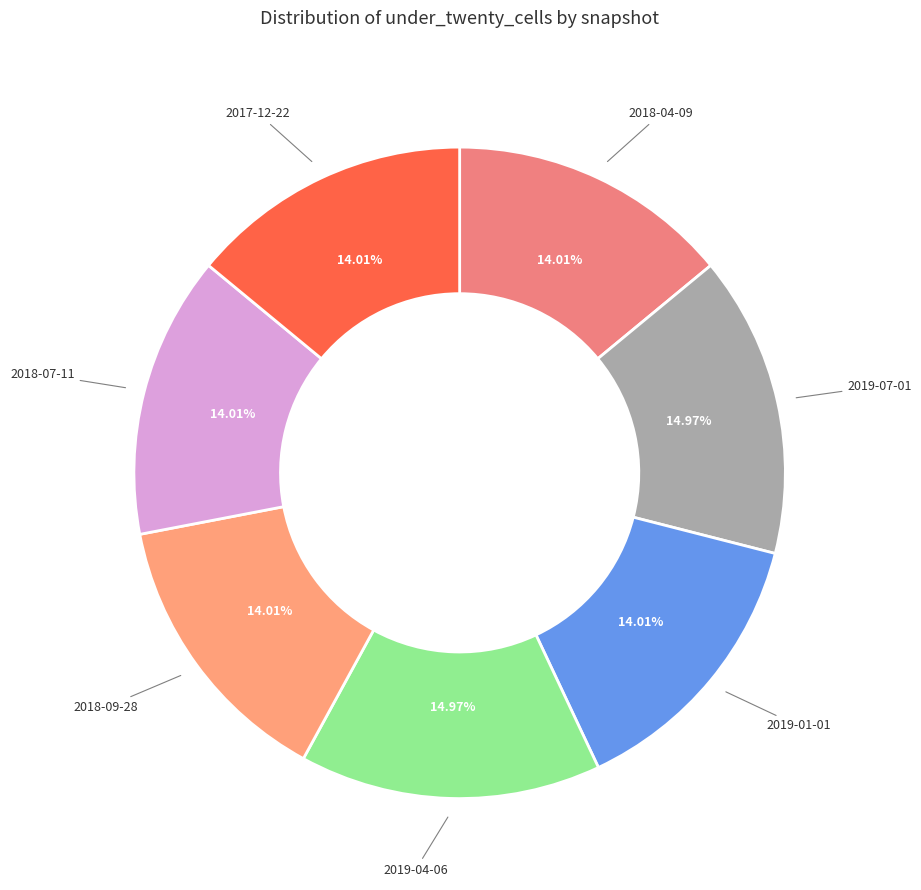

Does 2018-09-28 represent more than half of the total?

No